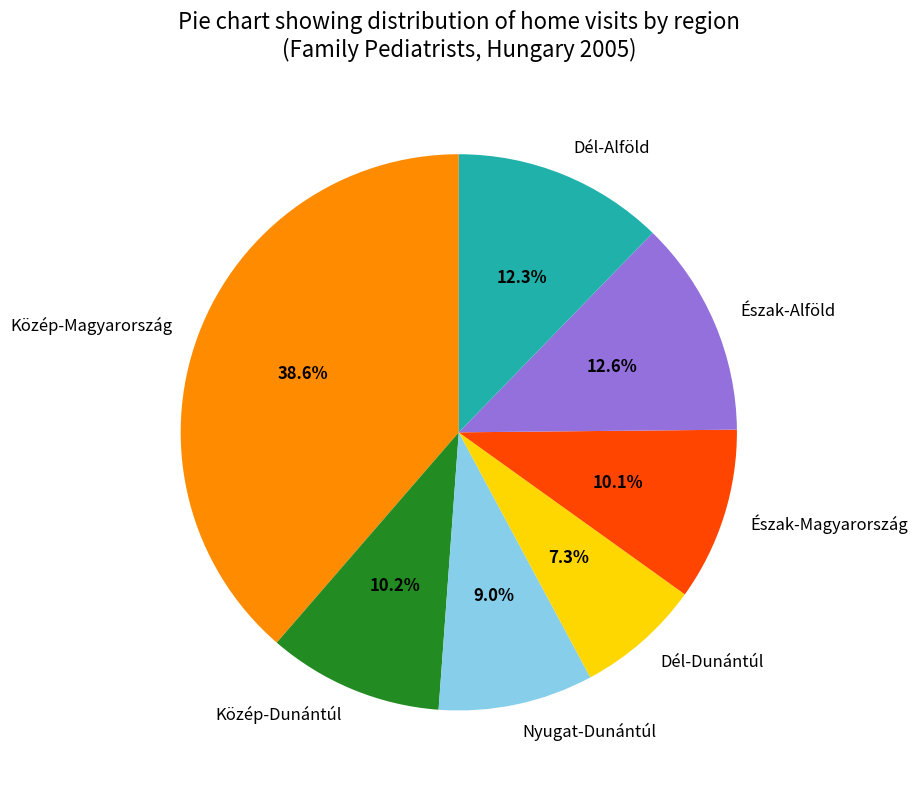

To the nearest percent, what is the combined percentage of Dél-Dunántúl and Nyugat-Dunántúl?

16%